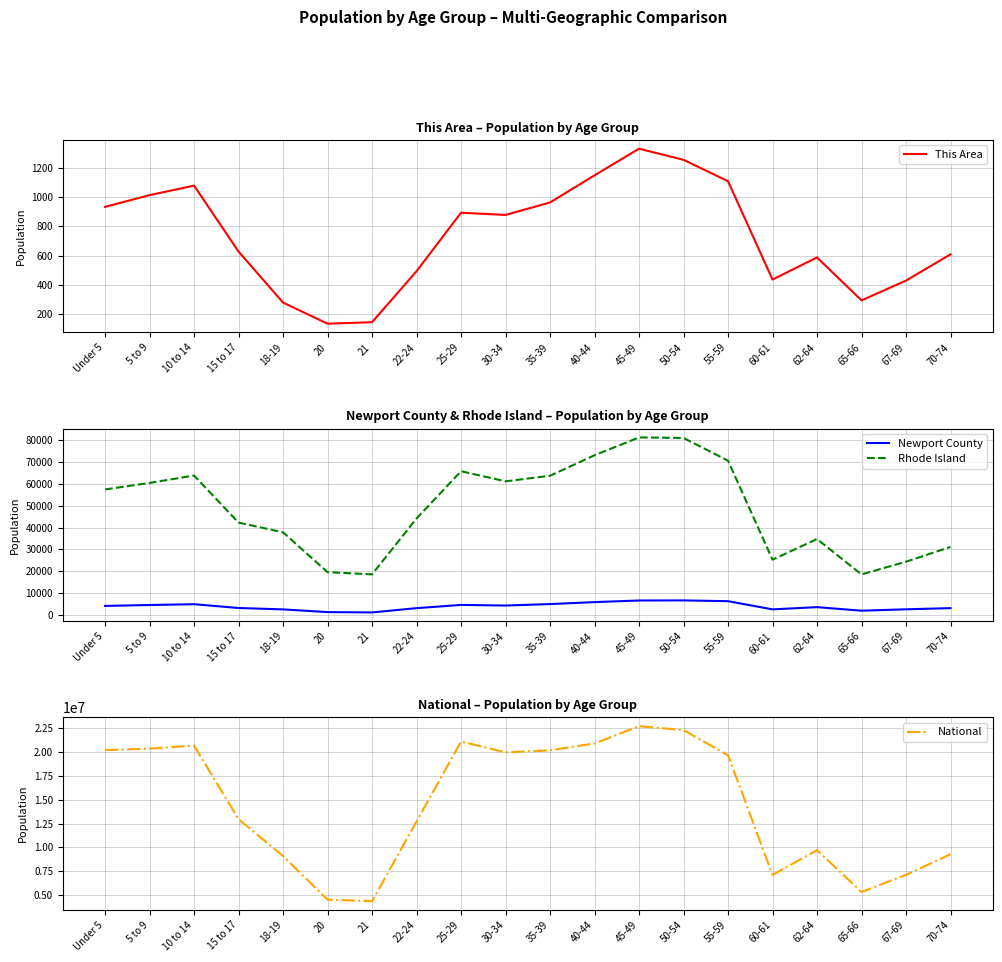

Which series has the widest spread of values?

National